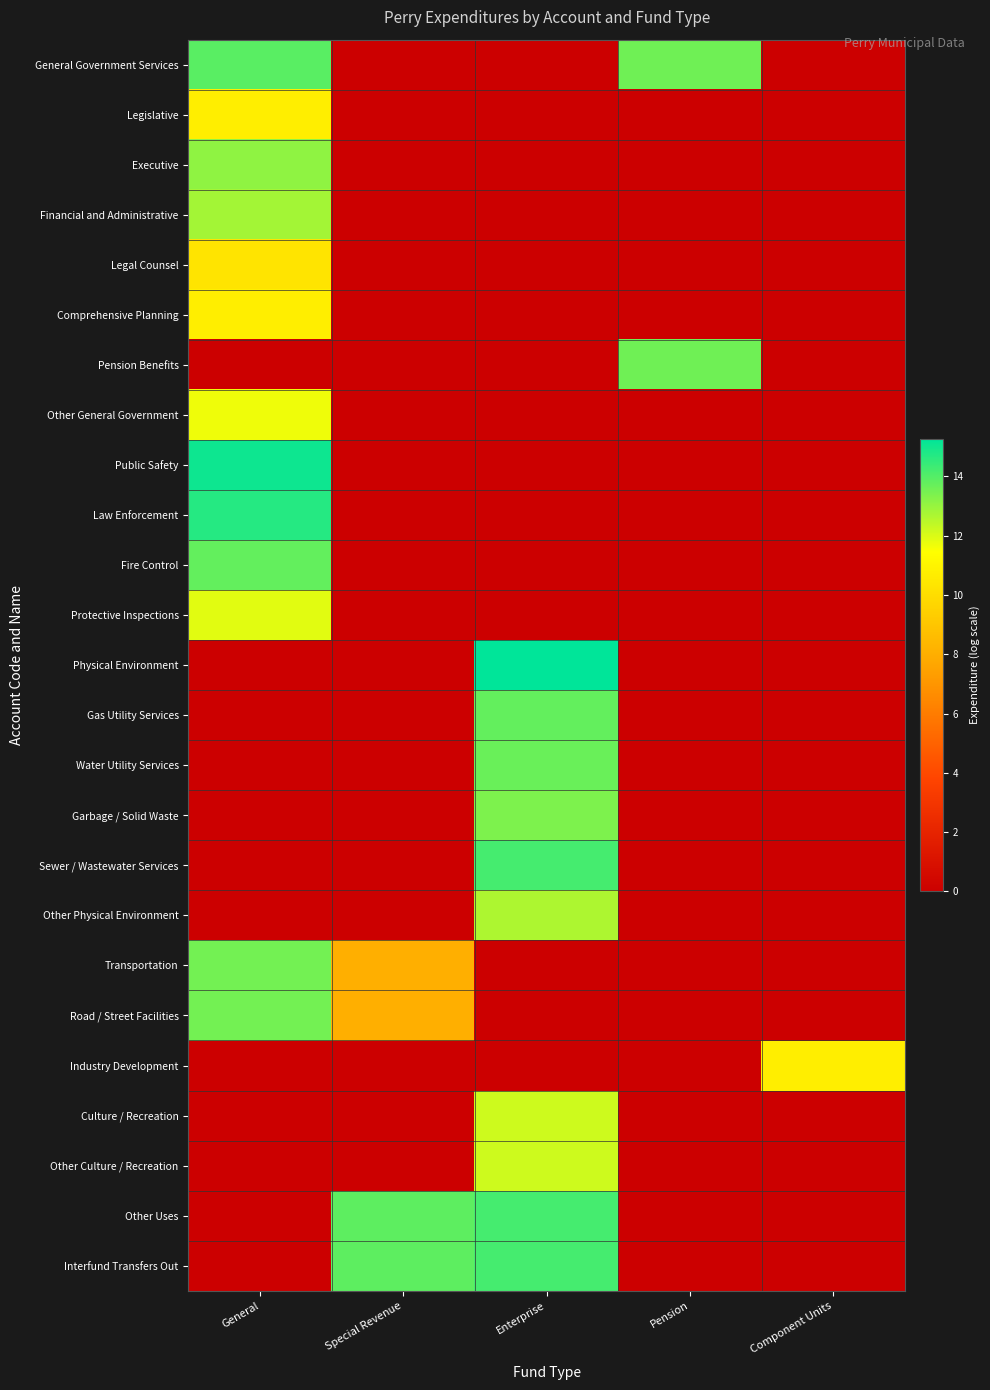

What is the greatest value displayed?

15.3